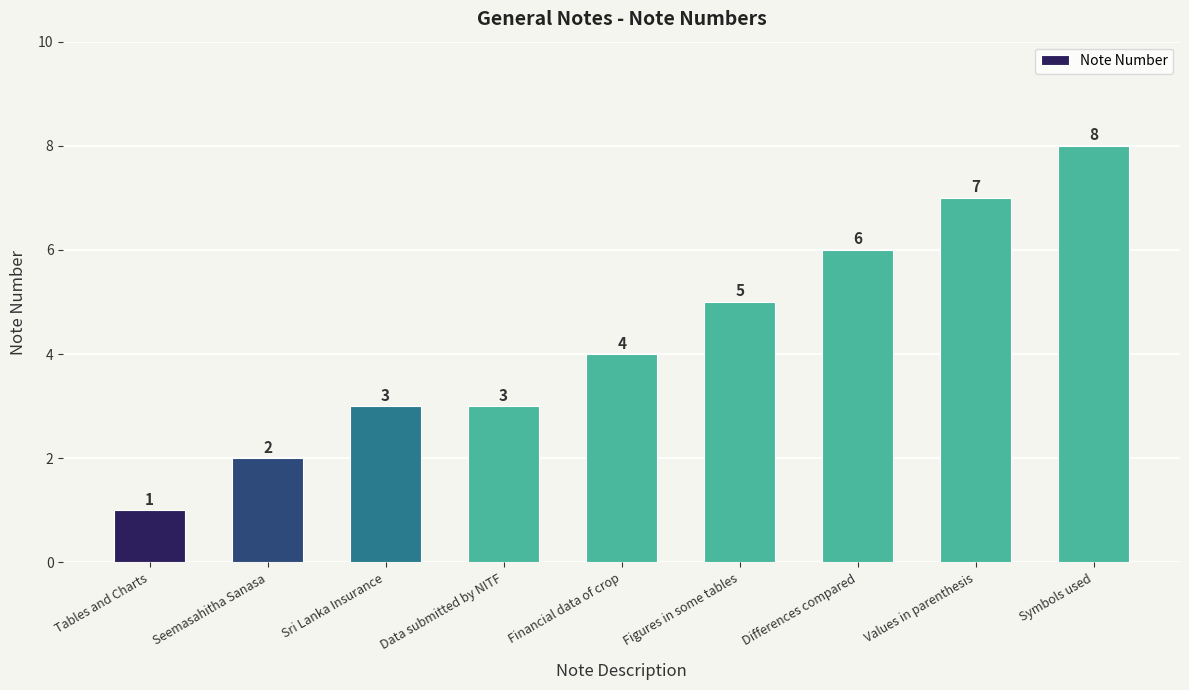

Between Differences compared and Values in parenthesis, which is larger?

Values in parenthesis